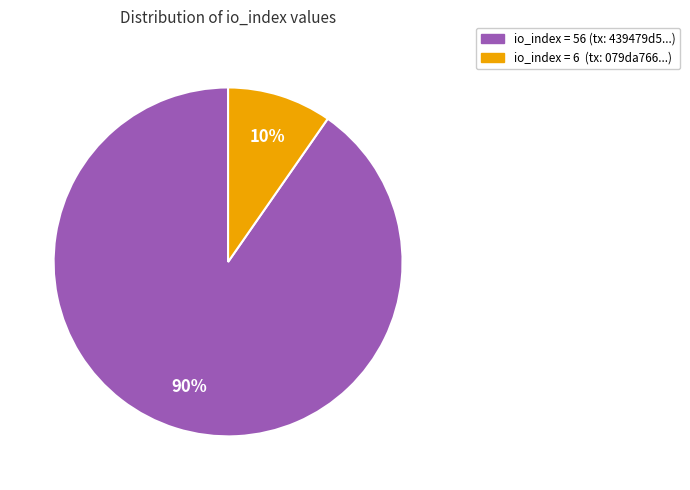

To the nearest percent, what is the average slice percentage?

50%